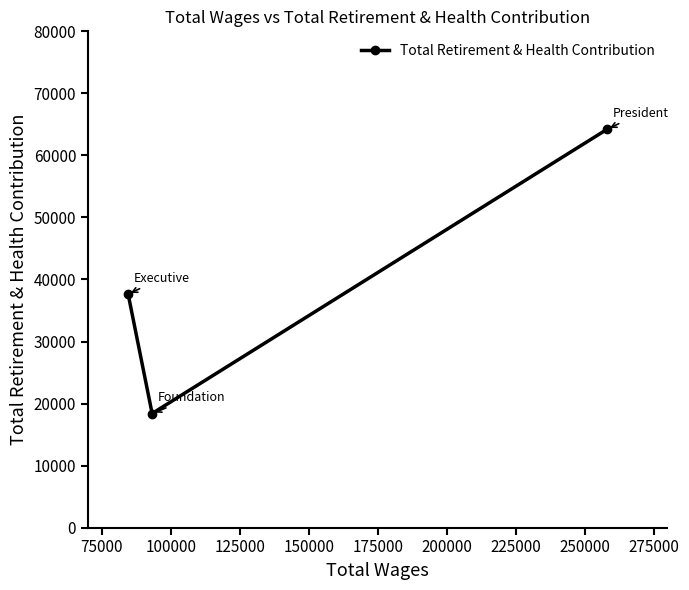

Reading left to right, what are all the values shown in this chart?

37635	18397	64234